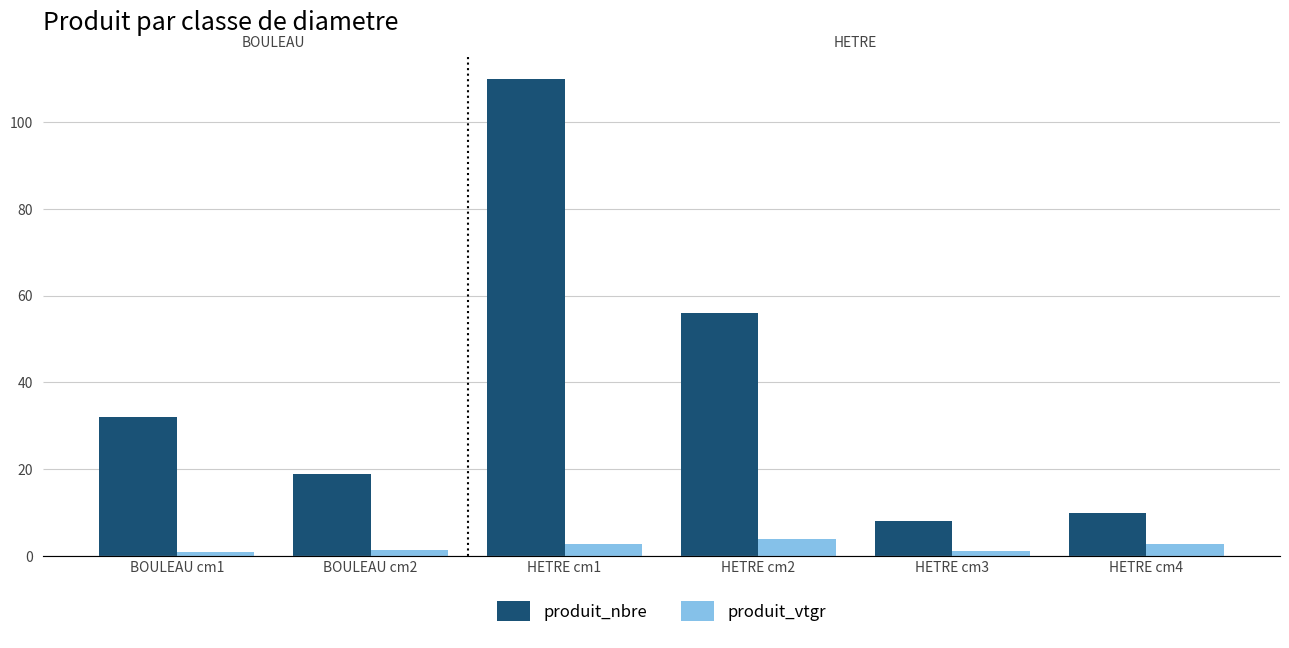

The produit_vtgr series shows 5.1 at HETRE cm2. True or false?

False